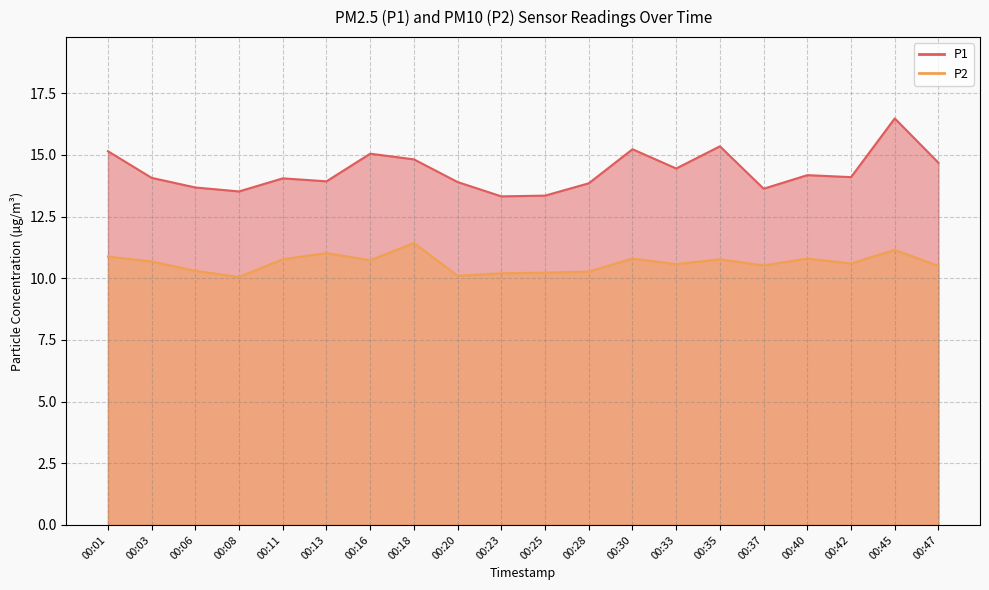

What is the difference between the P1 values at 00:35 and 00:25?

2.0